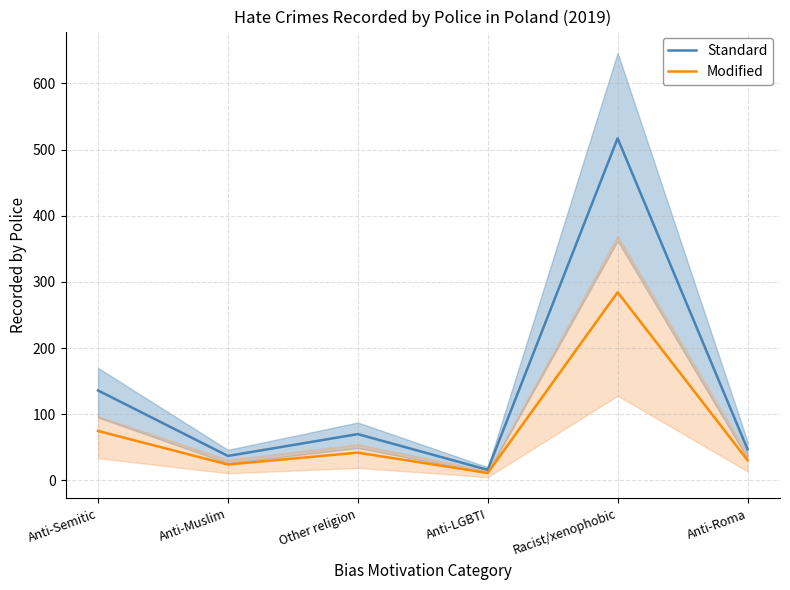

True or false: Modified and Standard cross at least once.

False